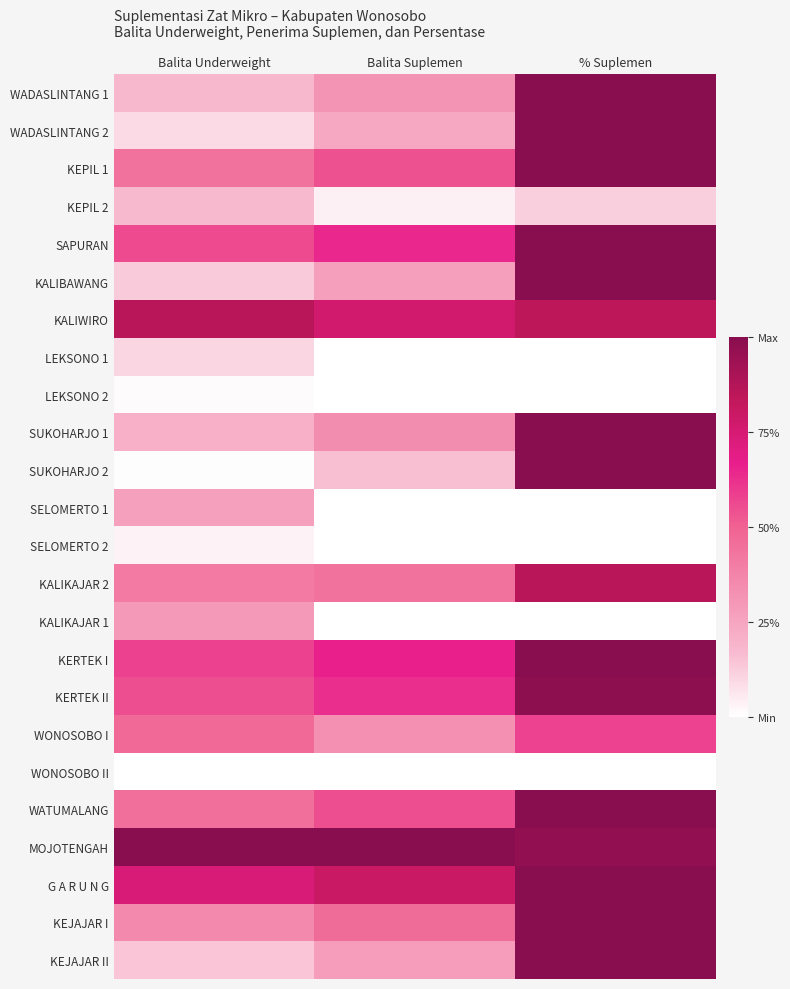

Reading right to left, transcribe all the data shown in this chart.

WADASLINTANG 1: % Suplemen=1.0	Balita Suplemen=0.3	Balita Underweight=0.2
WADASLINTANG 2: % Suplemen=1.0	Balita Suplemen=0.2	Balita Underweight=0.1
KEPIL 1: % Suplemen=1.0	Balita Suplemen=0.5	Balita Underweight=0.4
KEPIL 2: % Suplemen=0.1	Balita Suplemen=0.0	Balita Underweight=0.2
SAPURAN: % Suplemen=1.0	Balita Suplemen=0.6	Balita Underweight=0.6
KALIBAWANG: % Suplemen=1.0	Balita Suplemen=0.3	Balita Underweight=0.1
KALIWIRO: % Suplemen=0.8	Balita Suplemen=0.8	Balita Underweight=0.9
LEKSONO 1: % Suplemen=0.0	Balita Suplemen=0.0	Balita Underweight=0.1
LEKSONO 2: % Suplemen=0.0	Balita Suplemen=0.0	Balita Underweight=0.0
SUKOHARJO 1: % Suplemen=1.0	Balita Suplemen=0.3	Balita Underweight=0.2
SUKOHARJO 2: % Suplemen=1.0	Balita Suplemen=0.2	Balita Underweight=0.0
SELOMERTO 1: % Suplemen=0.0	Balita Suplemen=0.0	Balita Underweight=0.3
SELOMERTO 2: % Suplemen=0.0	Balita Suplemen=0.0	Balita Underweight=0.0
KALIKAJAR 2: % Suplemen=0.9	Balita Suplemen=0.4	Balita Underweight=0.4
KALIKAJAR 1: % Suplemen=0.0	Balita Suplemen=0.0	Balita Underweight=0.3
KERTEK I: % Suplemen=1.0	Balita Suplemen=0.7	Balita Underweight=0.6
KERTEK II: % Suplemen=1.0	Balita Suplemen=0.6	Balita Underweight=0.6
WONOSOBO I: % Suplemen=0.6	Balita Suplemen=0.3	Balita Underweight=0.5
WONOSOBO II: % Suplemen=0.0	Balita Suplemen=0.0	Balita Underweight=0.0
WATUMALANG: % Suplemen=1.0	Balita Suplemen=0.6	Balita Underweight=0.4
MOJOTENGAH: % Suplemen=1.0	Balita Suplemen=1.0	Balita Underweight=1.0
G A R U N G: % Suplemen=1.0	Balita Suplemen=0.8	Balita Underweight=0.7
KEJAJAR I: % Suplemen=1.0	Balita Suplemen=0.5	Balita Underweight=0.4
KEJAJAR II: % Suplemen=1.0	Balita Suplemen=0.3	Balita Underweight=0.1